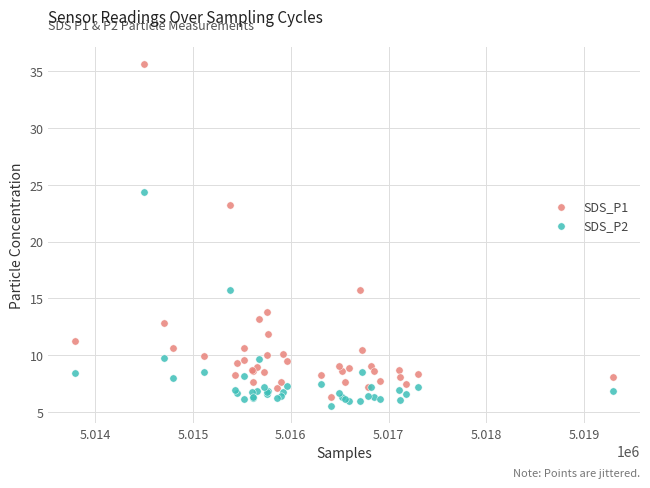

Which series has the widest spread of Y values?

SDS_P1